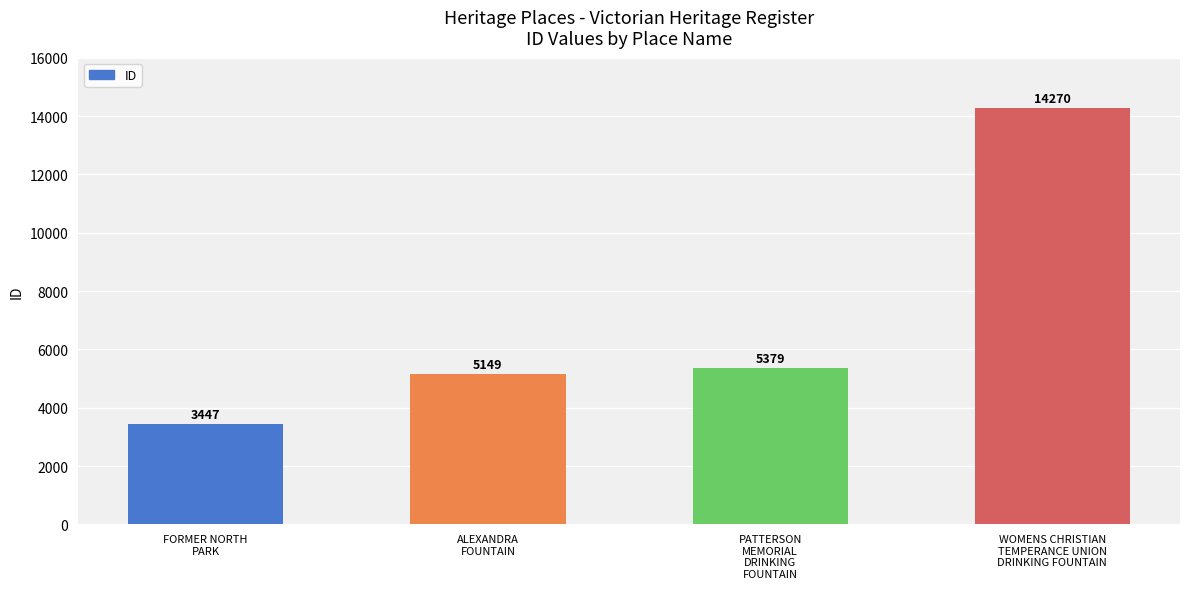

Where is the data nearest to the value 8858?

PATTERSON
MEMORIAL
DRINKING
FOUNTAIN